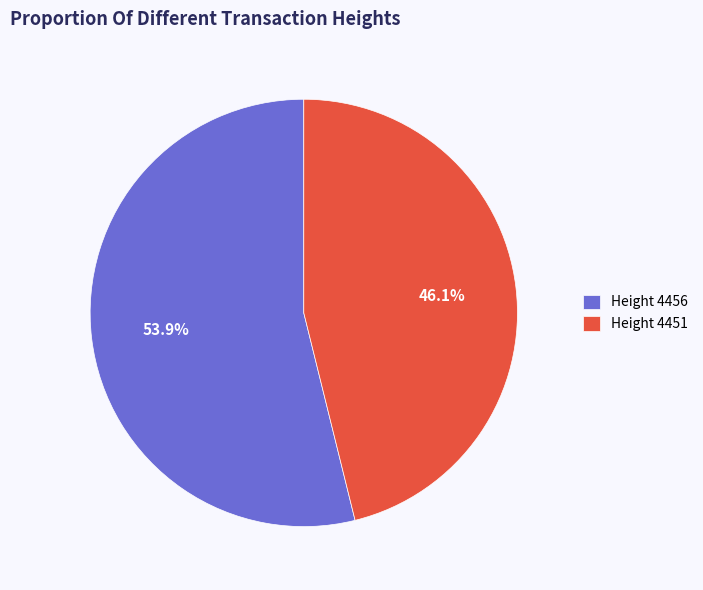

What is the ratio of the value at Height 4451 to the value at Height 4456?

0.9